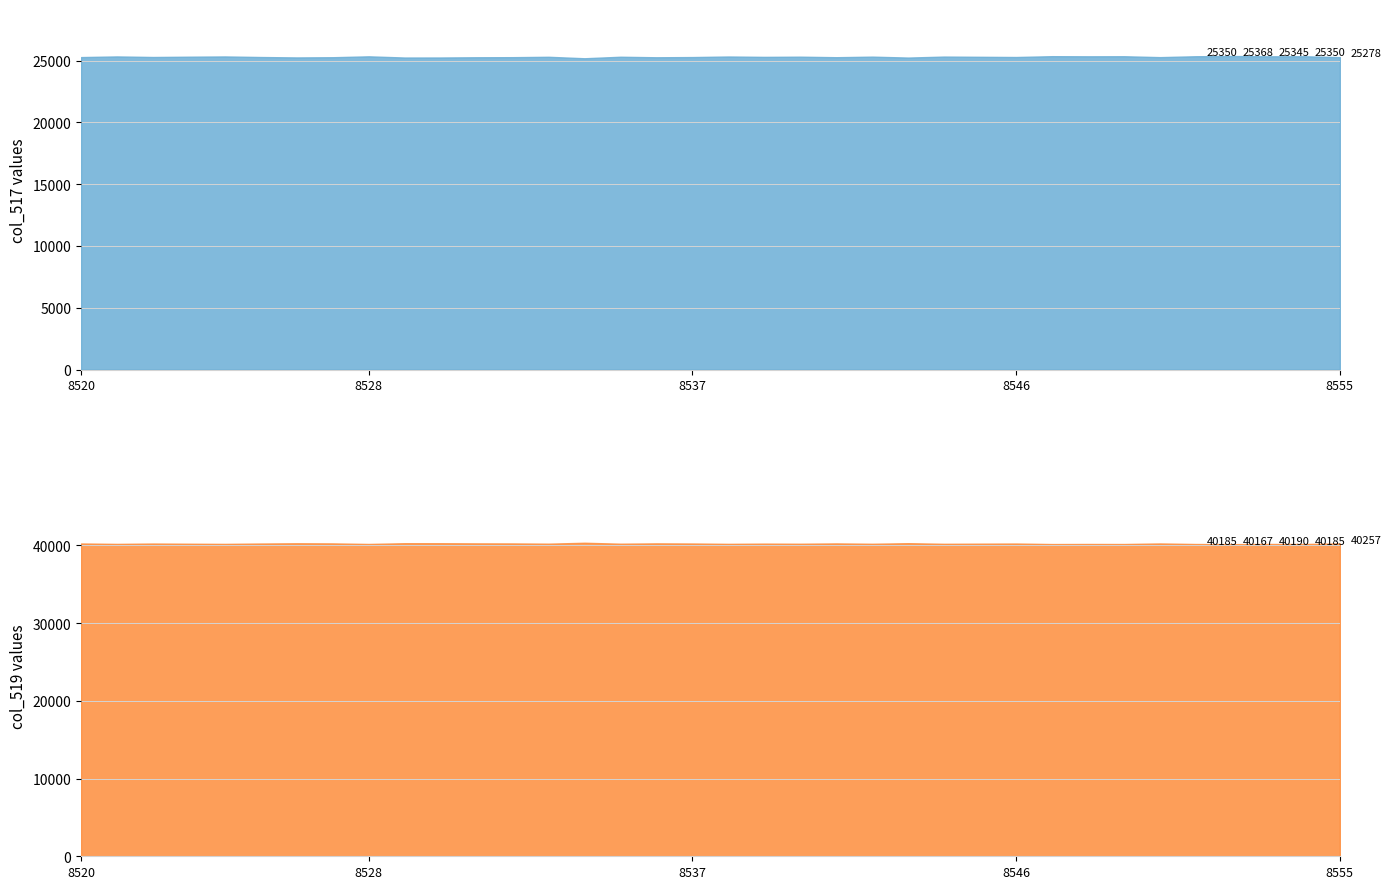

At which category is the sum across all series the highest?

8520